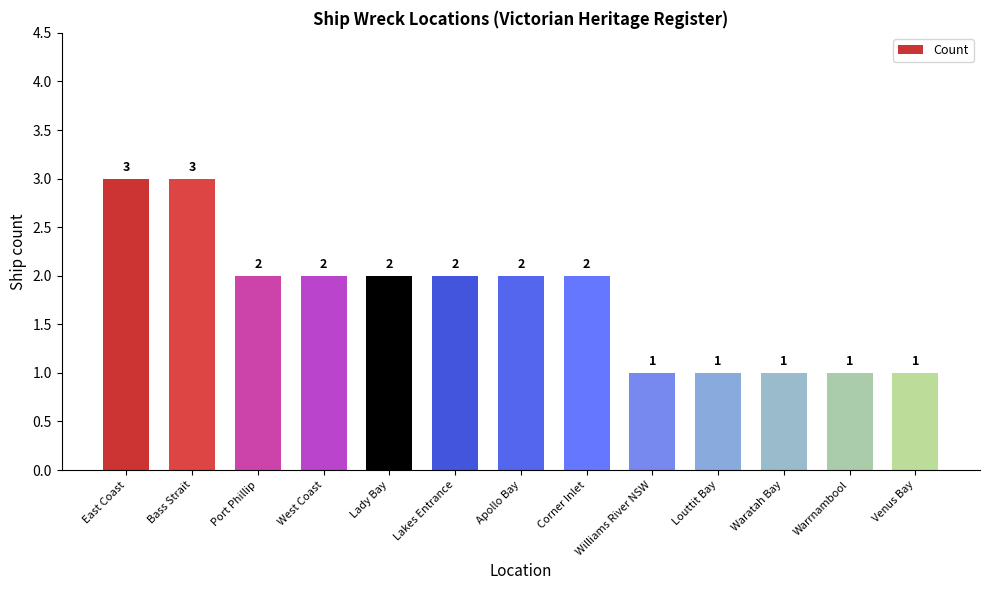

Read the value at Bass Strait.

3